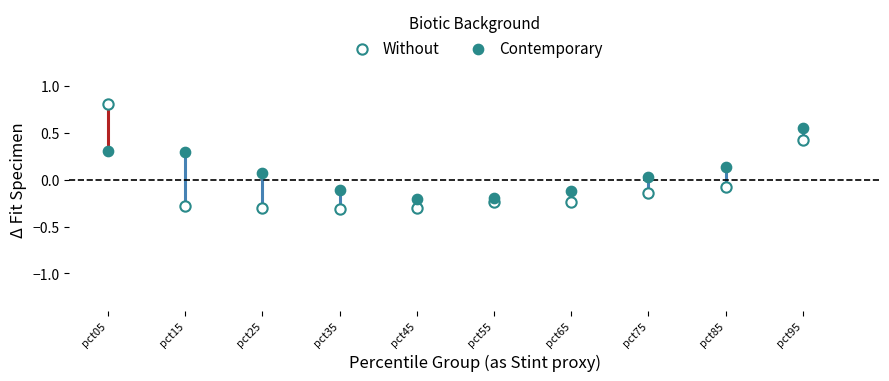

Which series contains the highest Y value?

Without